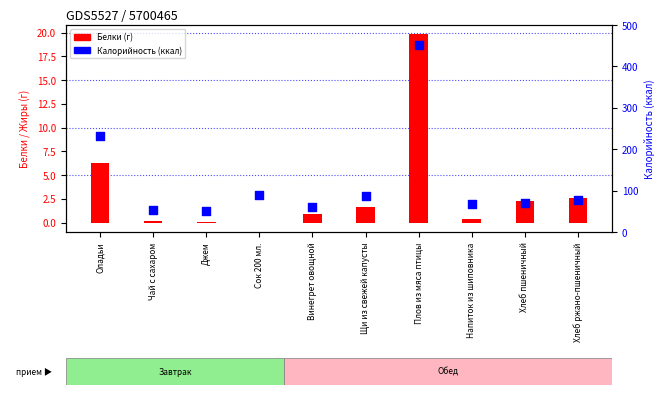

At how many categories does at least one series exceed 411?

1